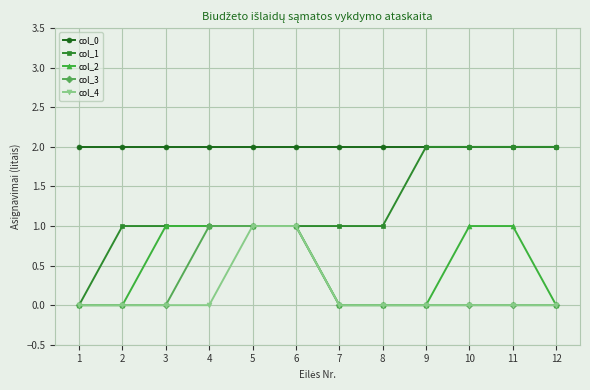

True or false: col_4 and col_0 cross at least once.

False